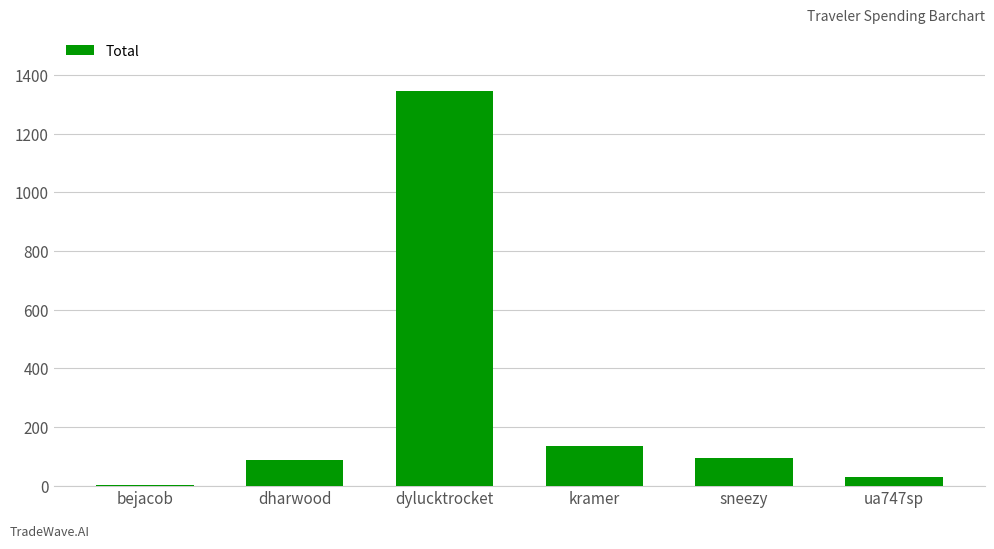

The chart shows a value of 138.7 at dharwood. True or false?

False